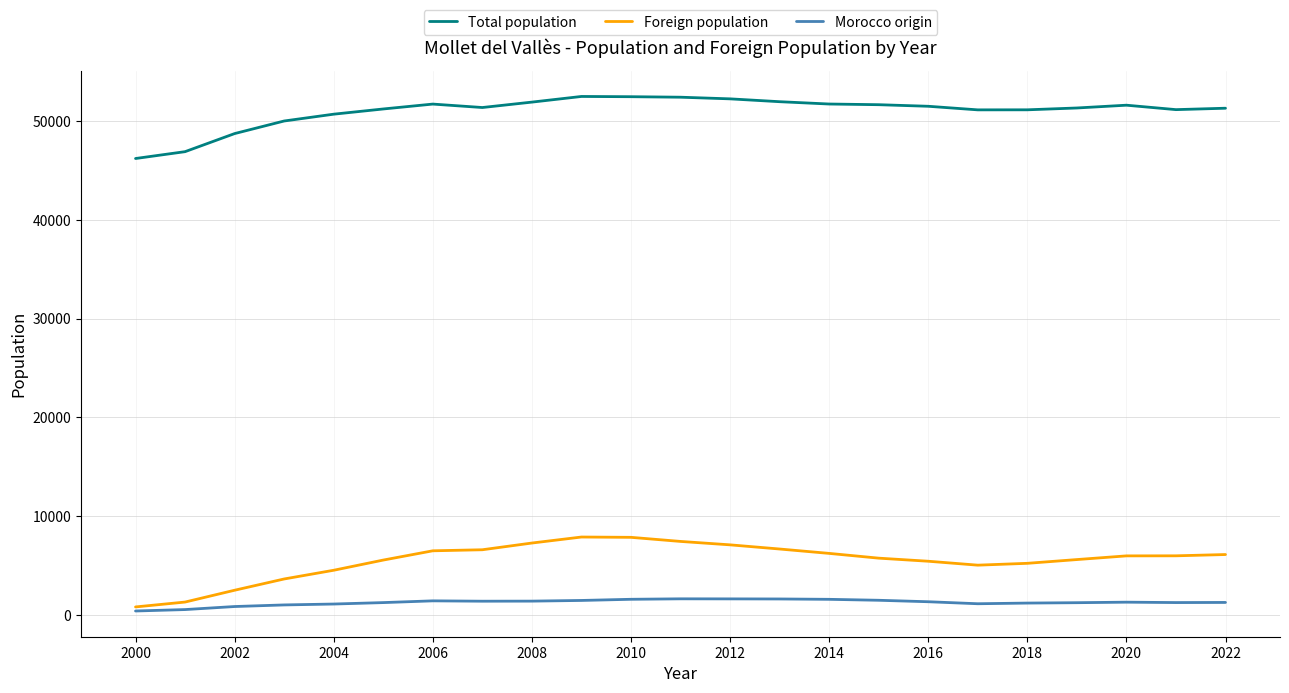

True or false: Total population and Foreign population cross at least once.

False